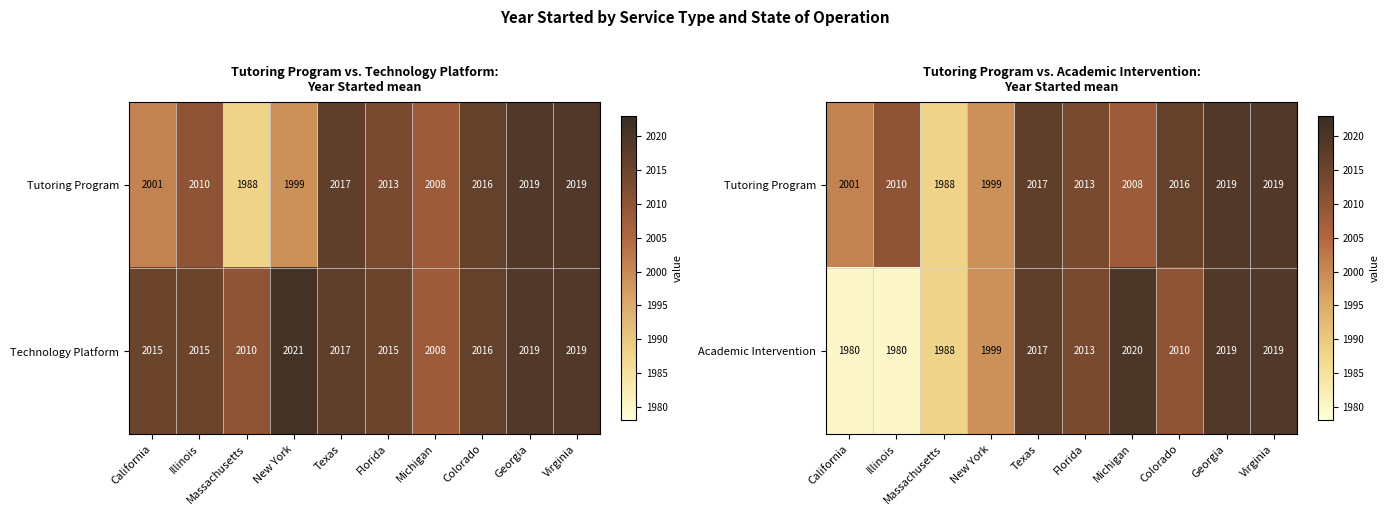

At which label does Academic Intervention first exceed 2013?

Texas